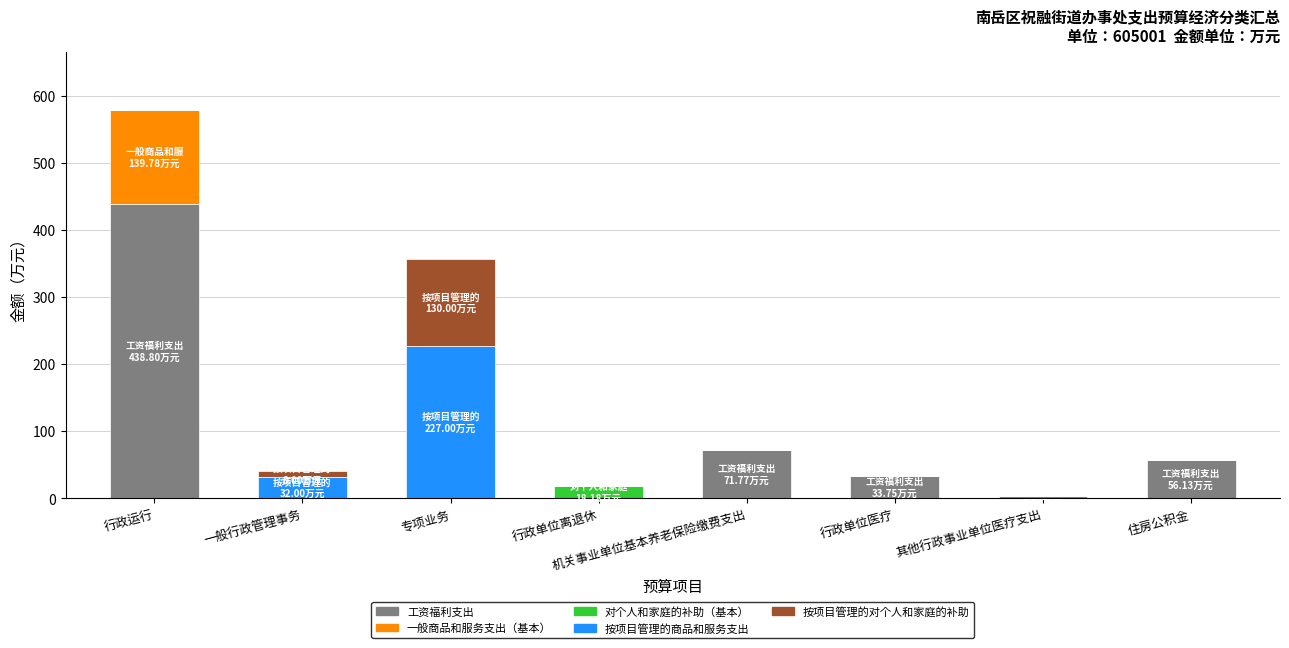

What is the total value across all series at 专项业务?

357.0